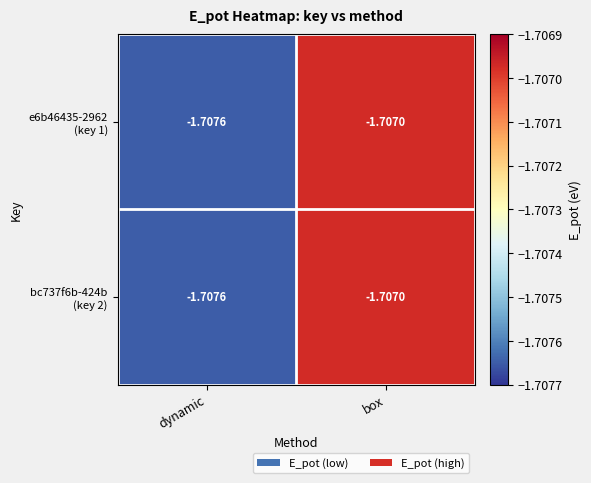

At which category does the chart reach its peak across all series?

box